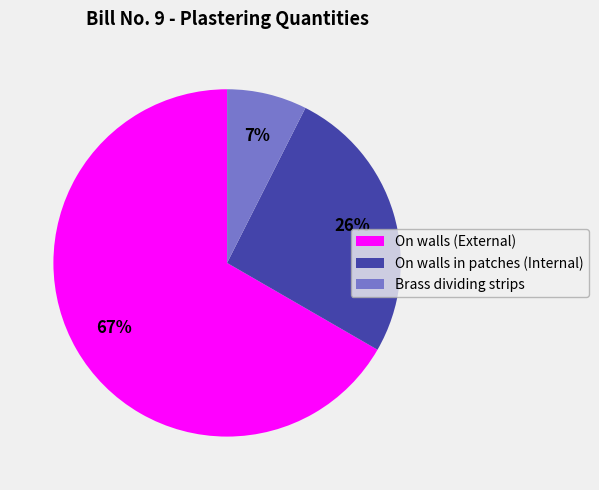

To the nearest percent, what portion does Brass dividing strips represent?

7%